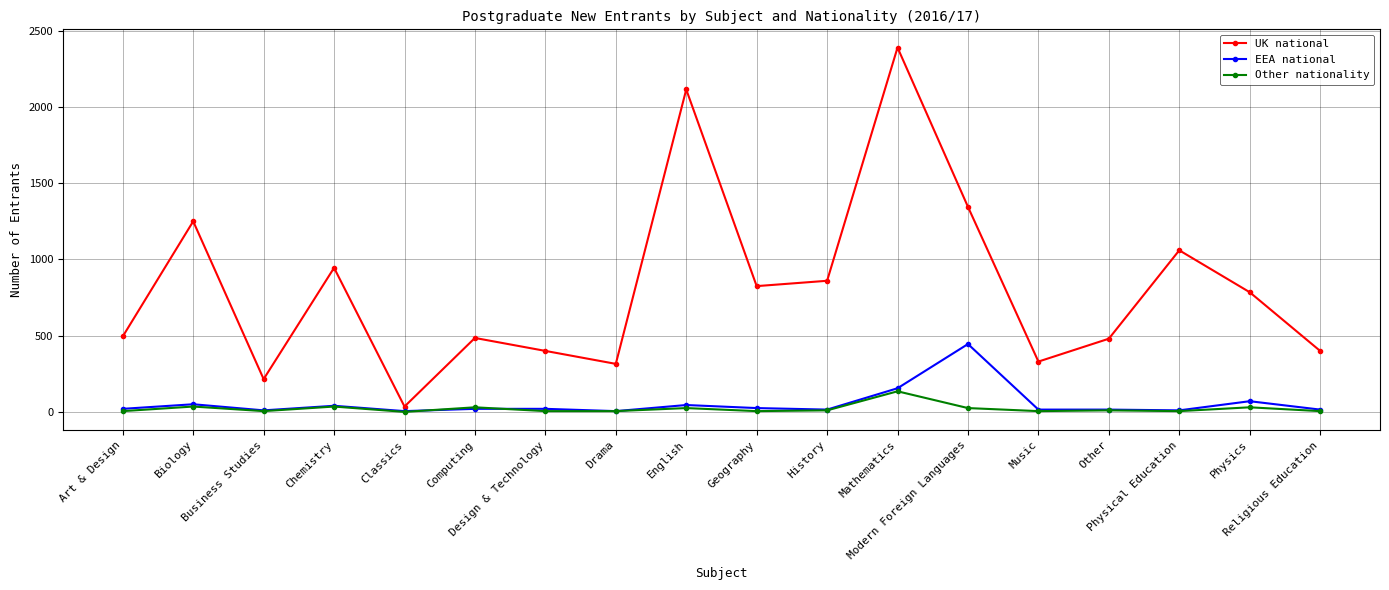

What is the maximum value shown in the chart?

2390